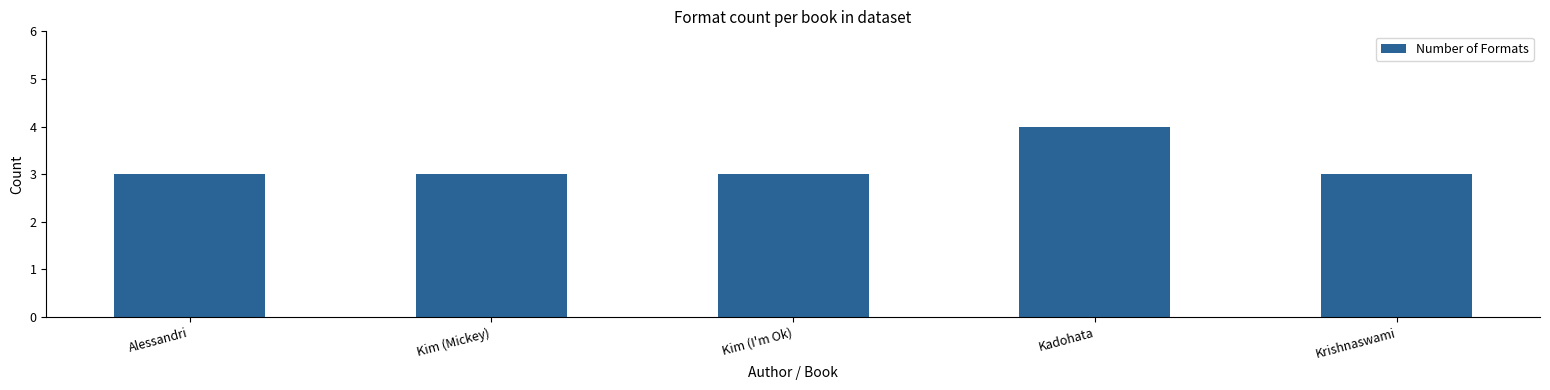

What is the minimum value shown in the chart?

3